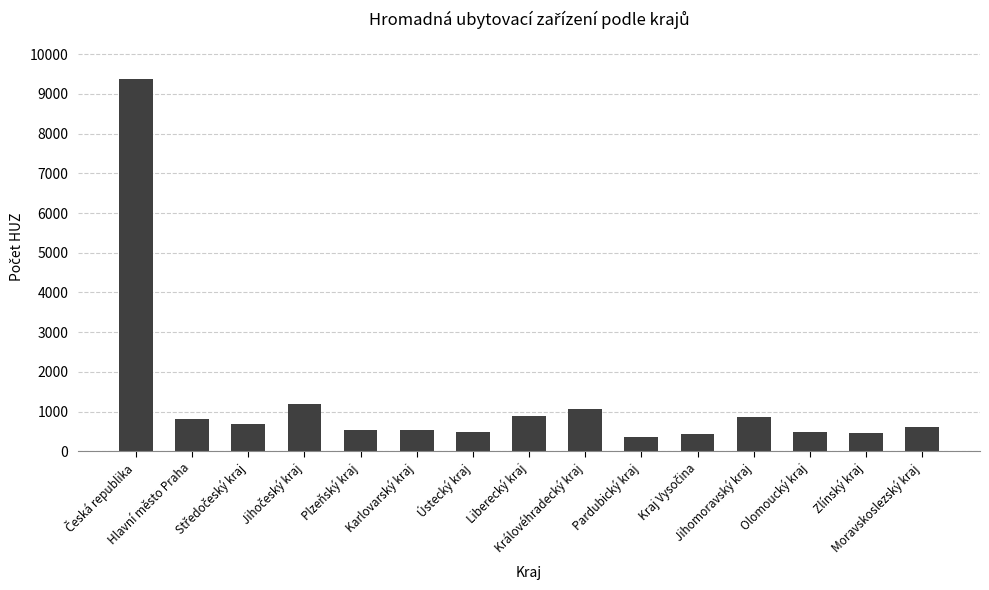

How many bars are there in total?

15